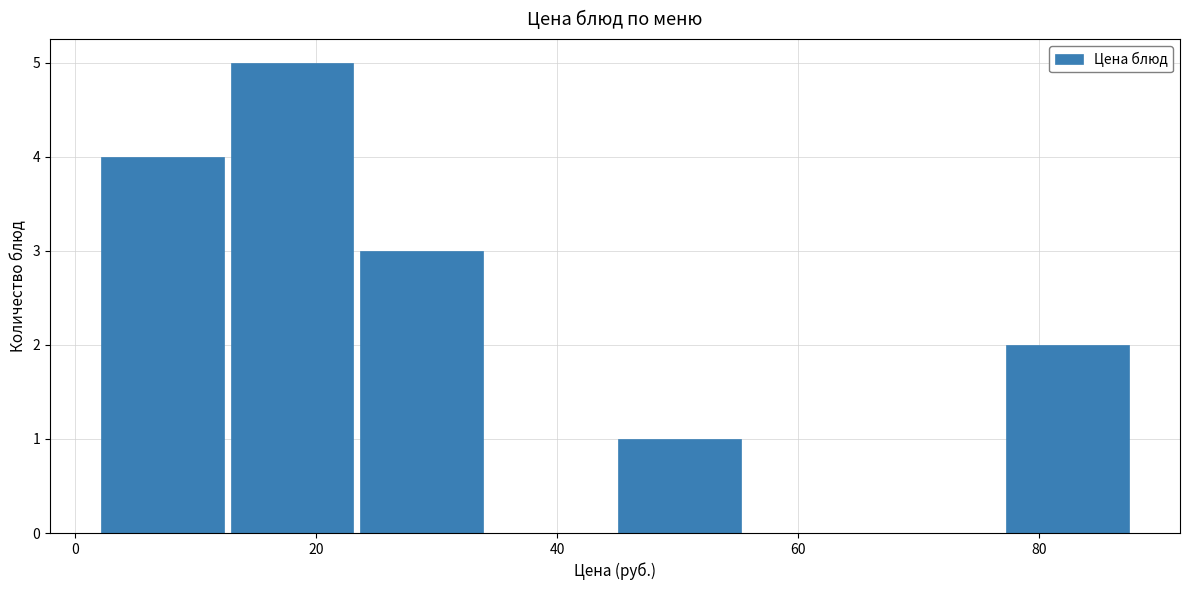

Reading left to right, transcribe this chart: for each bar, give the range it covers on the x-axis and its height. Neither the bar edges nor the heights are printed on the chart, so give them approximately, as read against the axes.

2 to 12: 4
12 to 24: 5
24 to 34: 3
34 to 44: 0
44 to 56: 1
56 to 66: 0
66 to 78: 0
78 to 88: 2